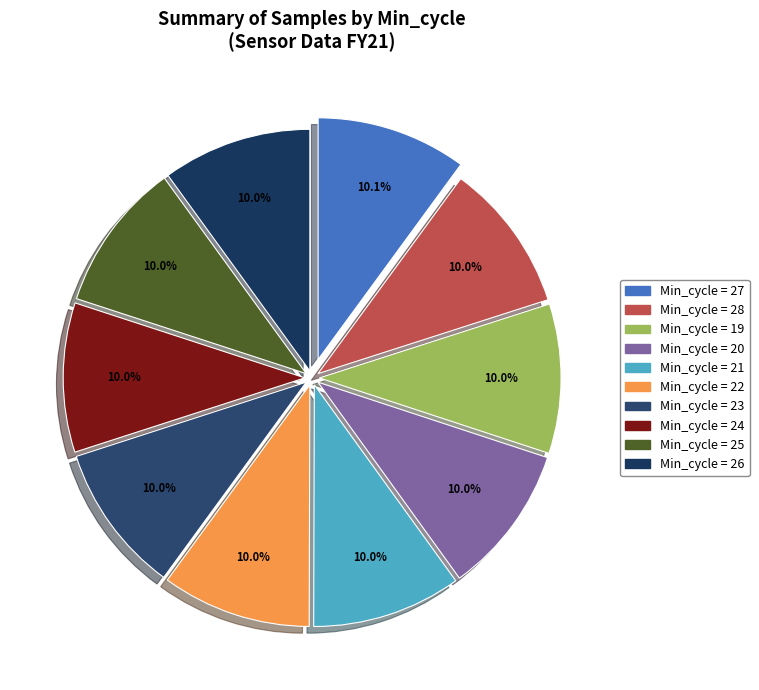

How many slices are in this pie chart?

10